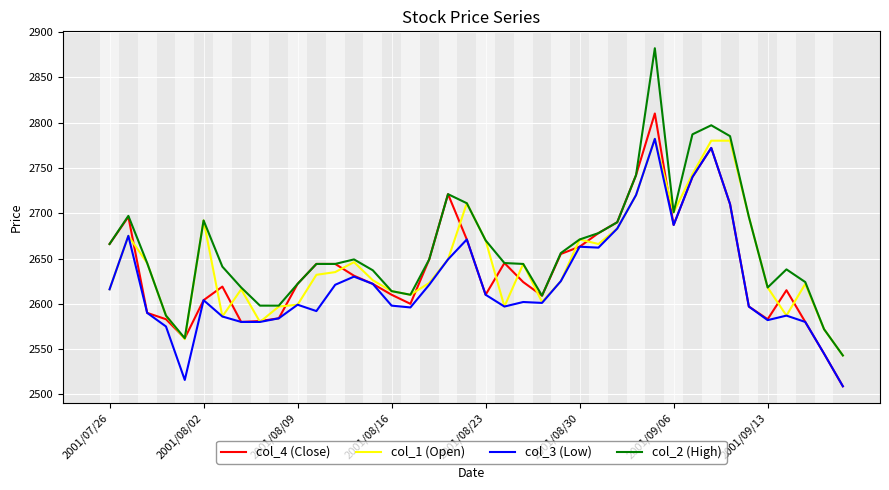

Which series has the widest spread of values?

col_2 (High)